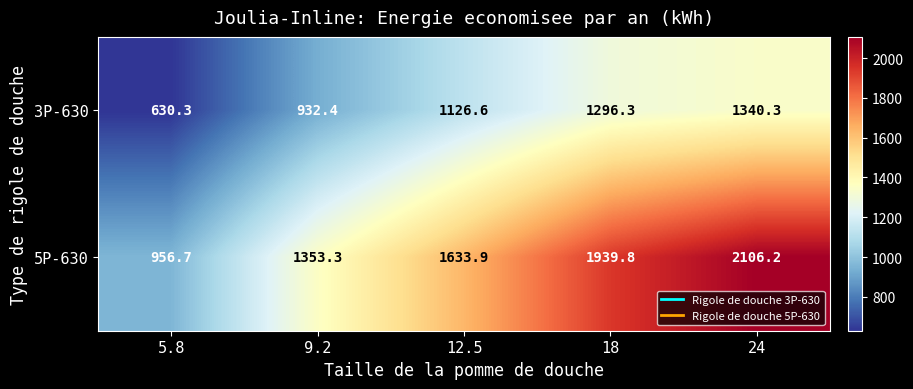

What is the total value across all series at 5.8?

1587.0